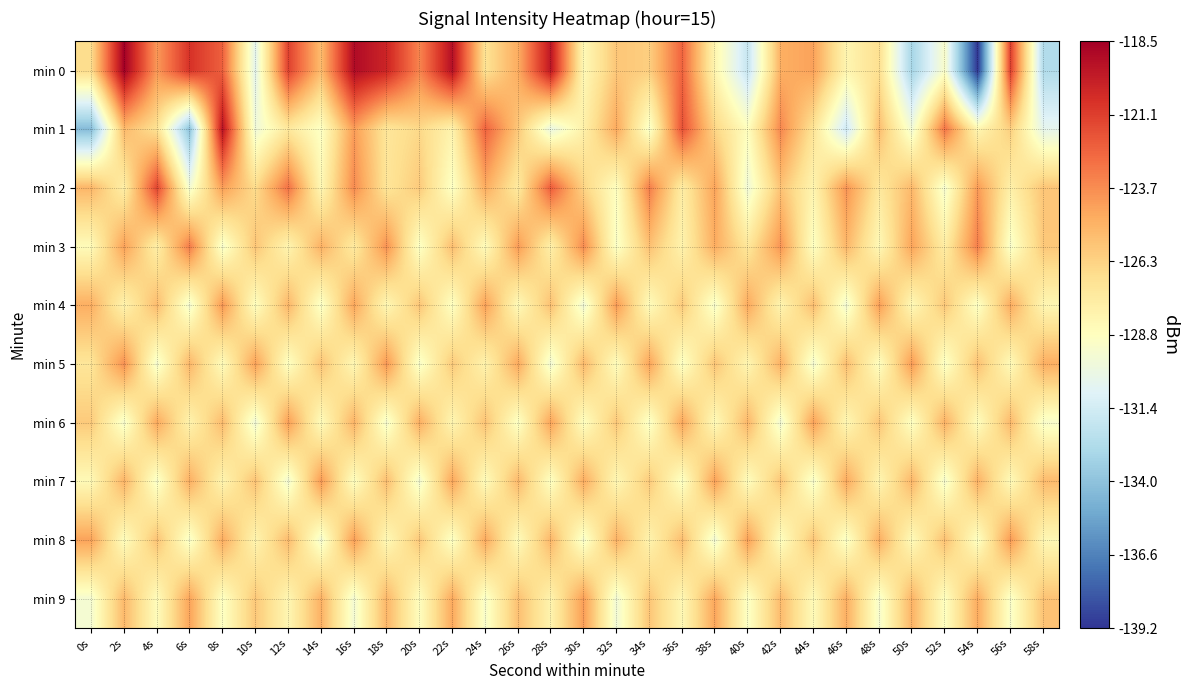

At 14s, list the series in order from smallest to largest.

min 8, min 4, min 1, min 6, min 2, min 5, min 0, min 3, min 9, min 7